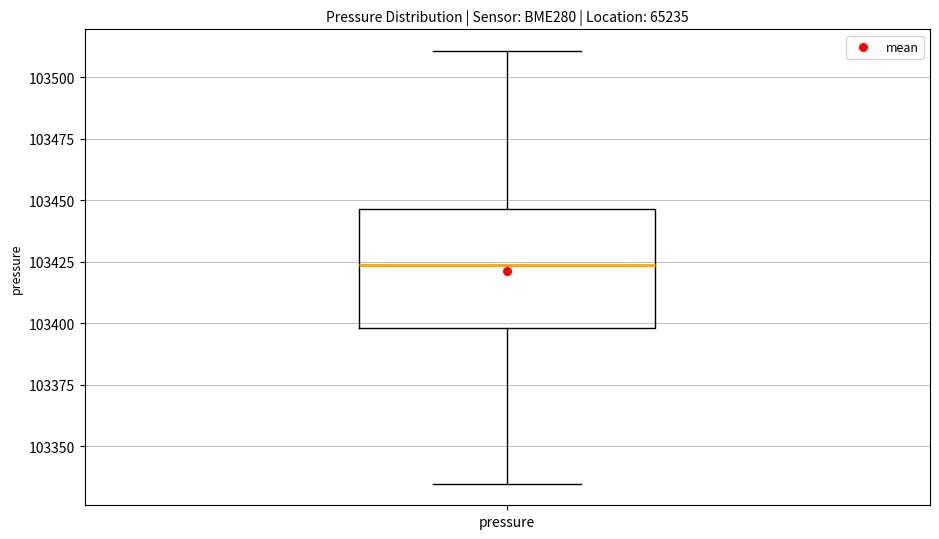

Where does the median line of the box for pressure sit on the y-axis? The values are not printed on the chart, so give them approximately, as read against the axis.

103425